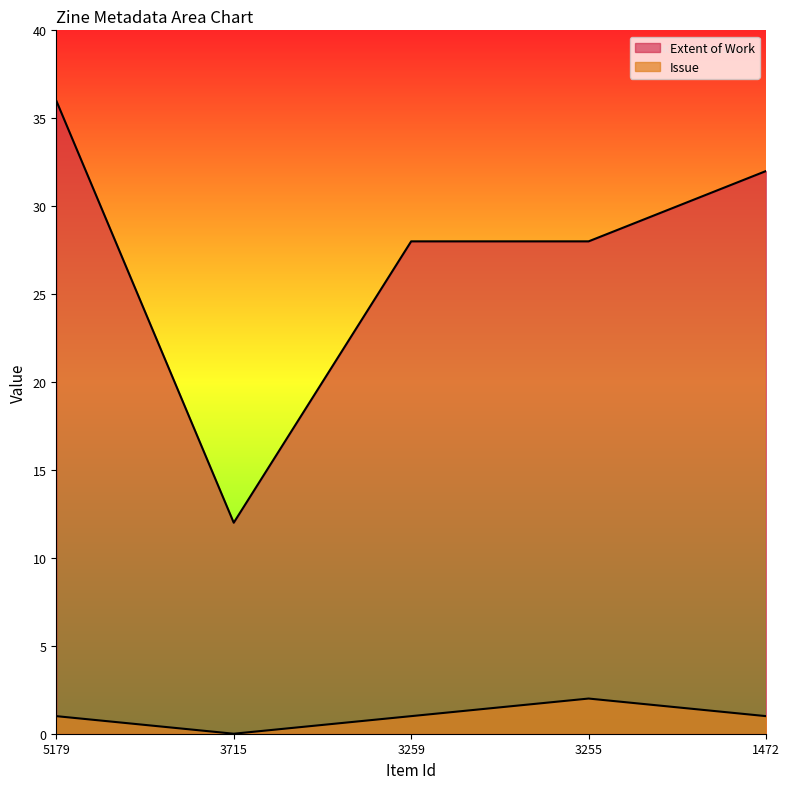

At which category is the sum across all series the highest?

5179